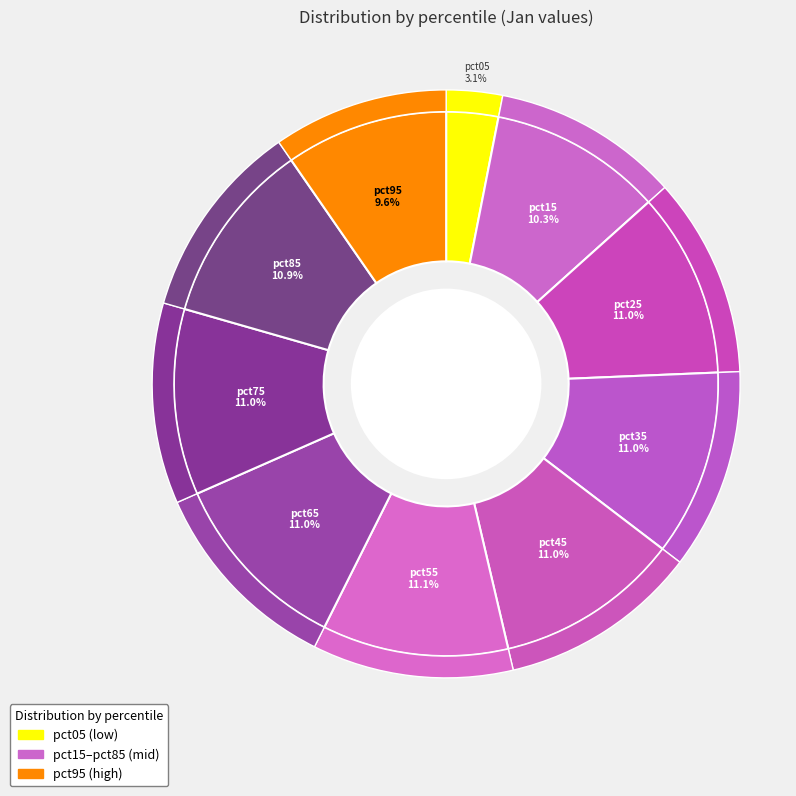

Count the number of slices in the pie.

10